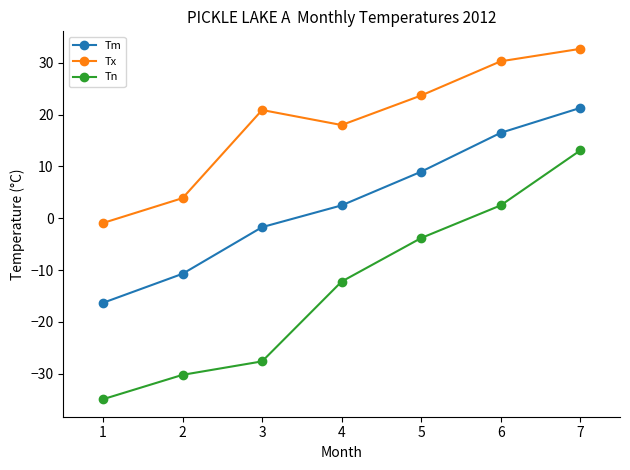

True or false: Tn and Tx cross at least once.

False